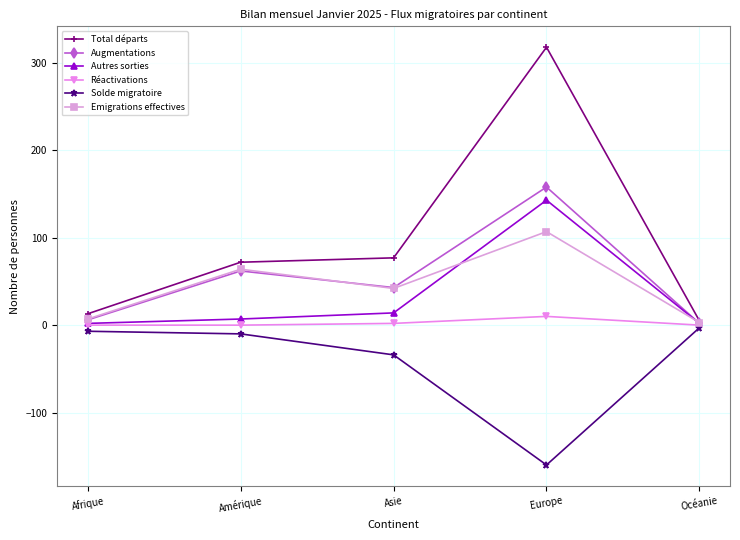

At how many categories does at least one series exceed 218?

1